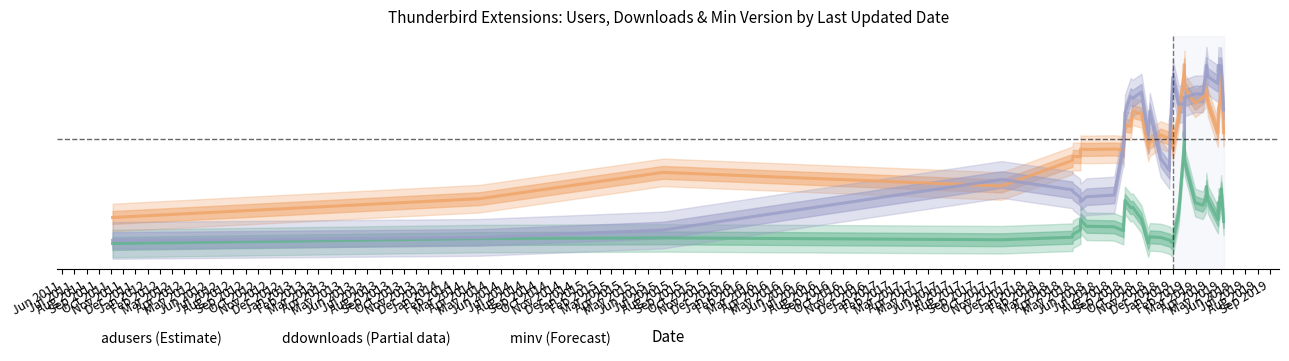

What is the sum of the minv (Forecast) values at Dec 2011 and Jun 2014?

1.1